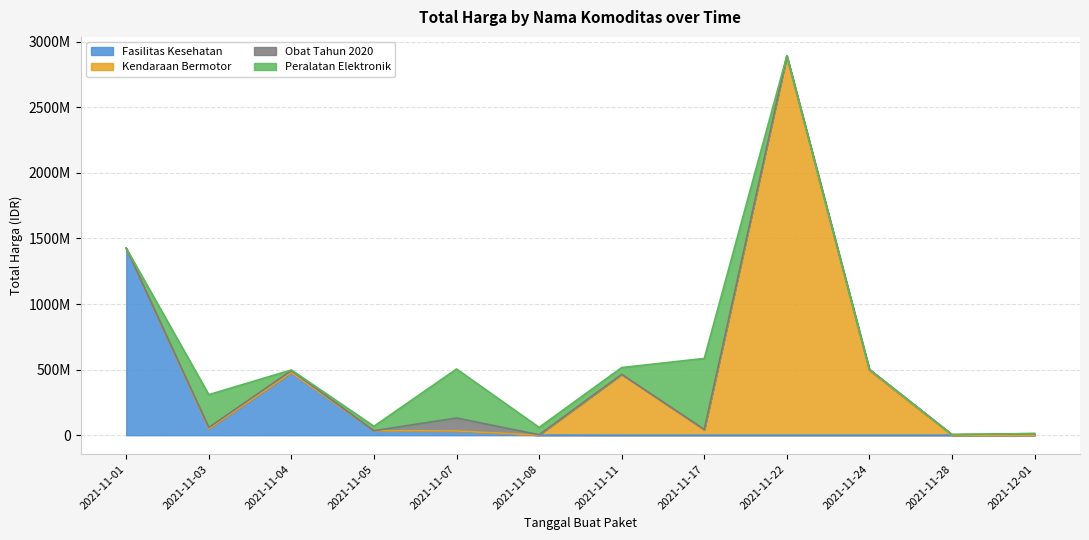

What is the label of the 4th point from the left?

2021-11-05